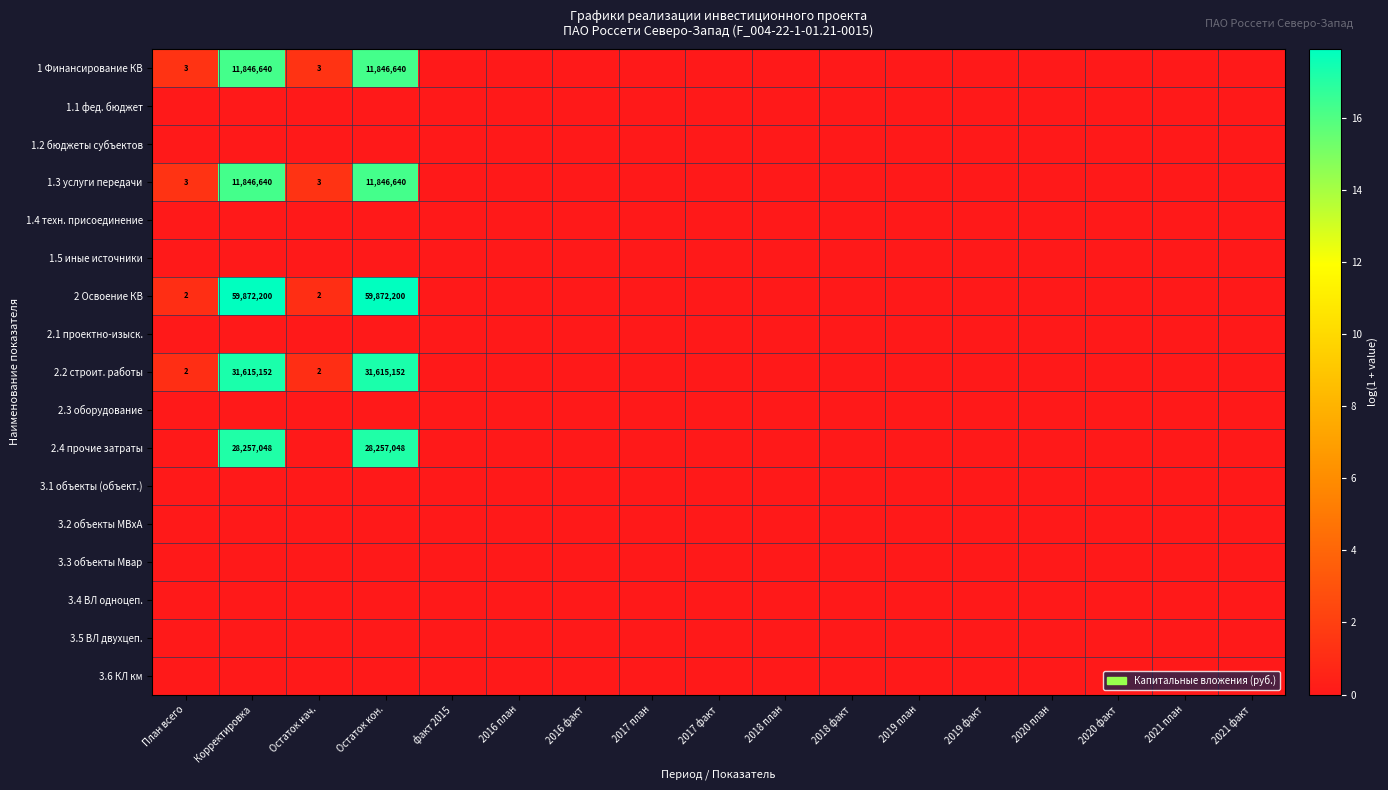

Is it true that 2.2 строит. работы equals 0.5 at Остаток нач.?

False